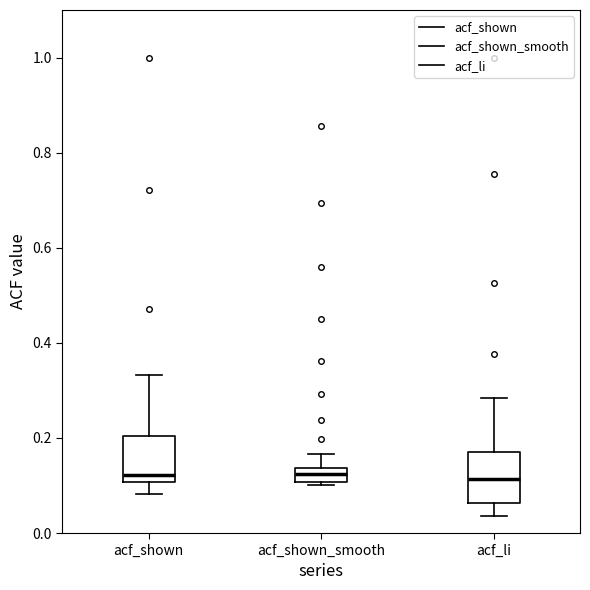

Where does the median line of the box for acf_shown sit on the y-axis? The values are not printed on the chart, so give them approximately, as read against the axis.

0.12